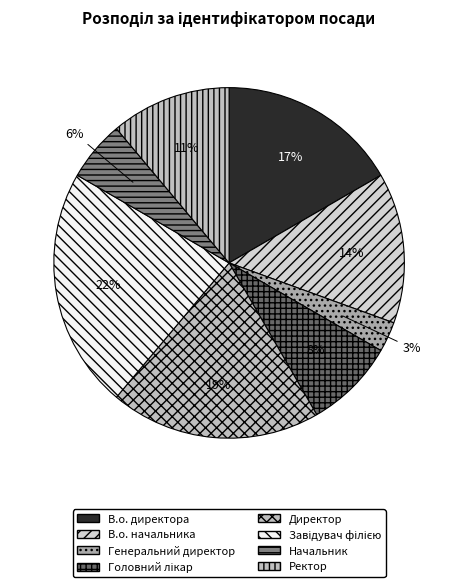

Which slice is the smallest?

Генеральний директор